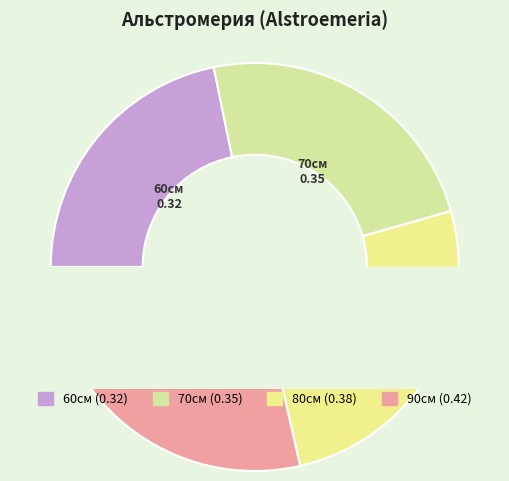

How many slices are in this pie chart?

4